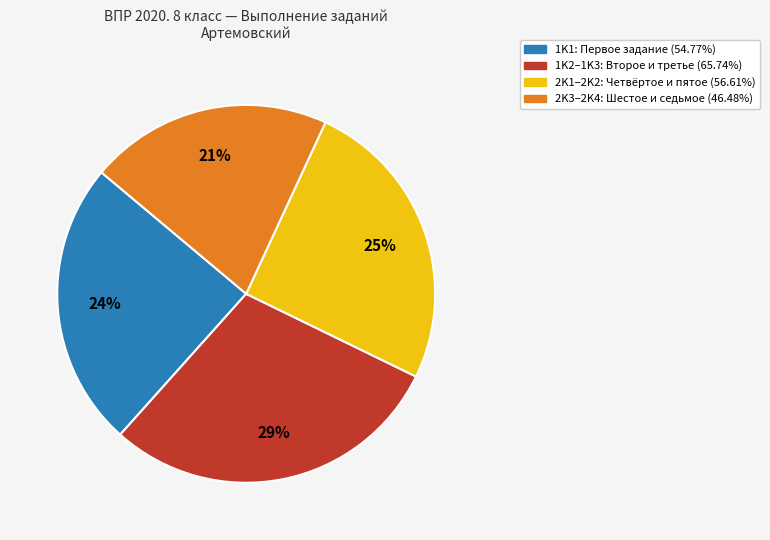

To the nearest percent, what is the average slice percentage?

25%